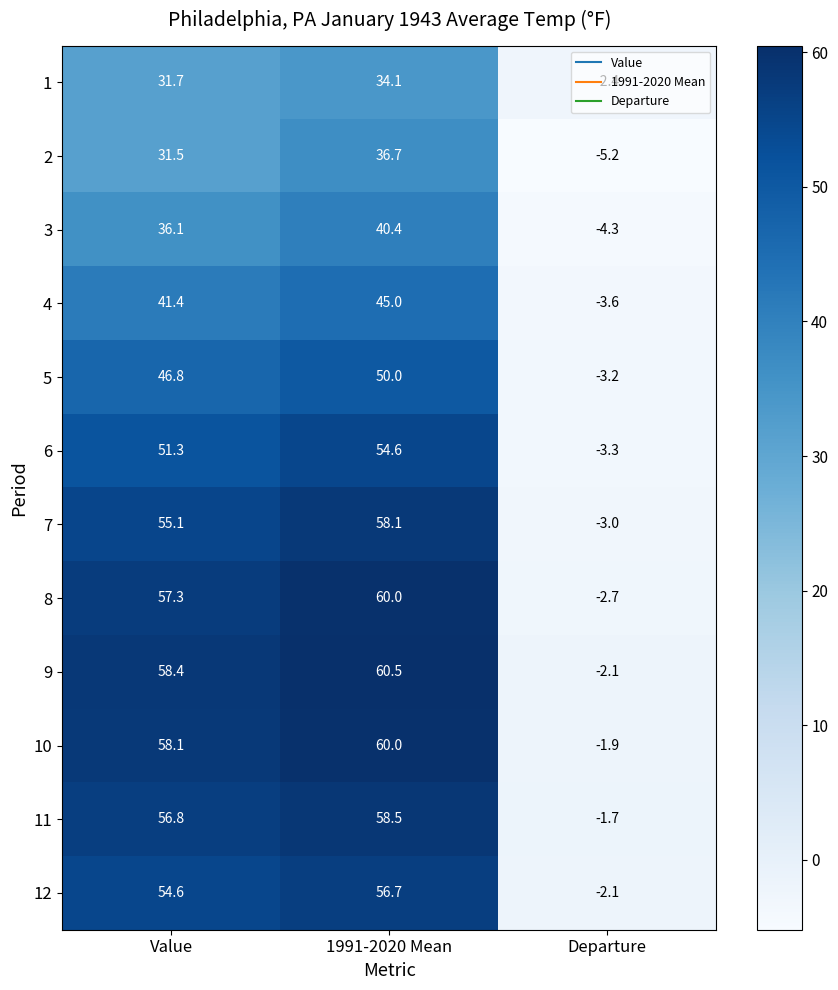

Which label corresponds to the smallest value in the chart?

Departure